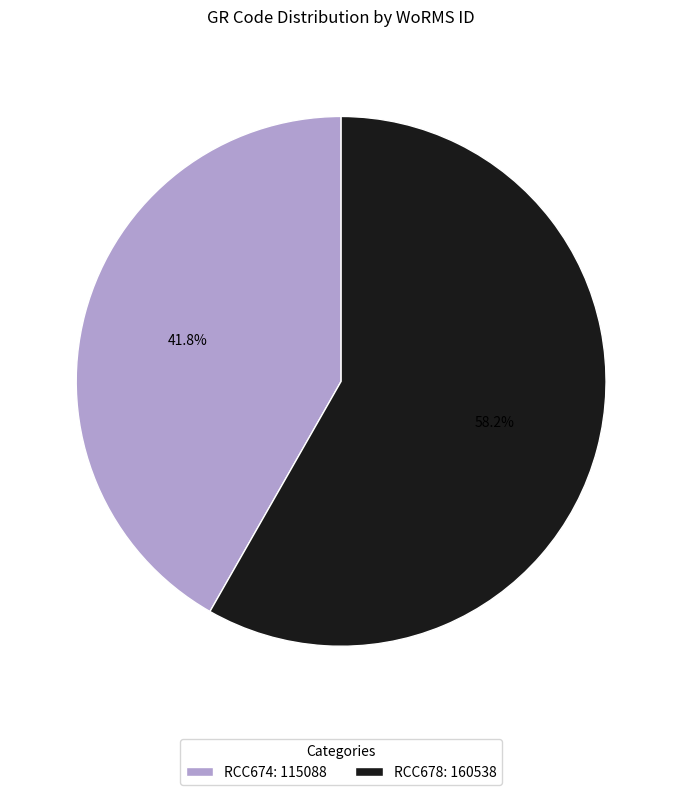

To the nearest percent, what is the difference between the largest and smallest slice percentages?

16%